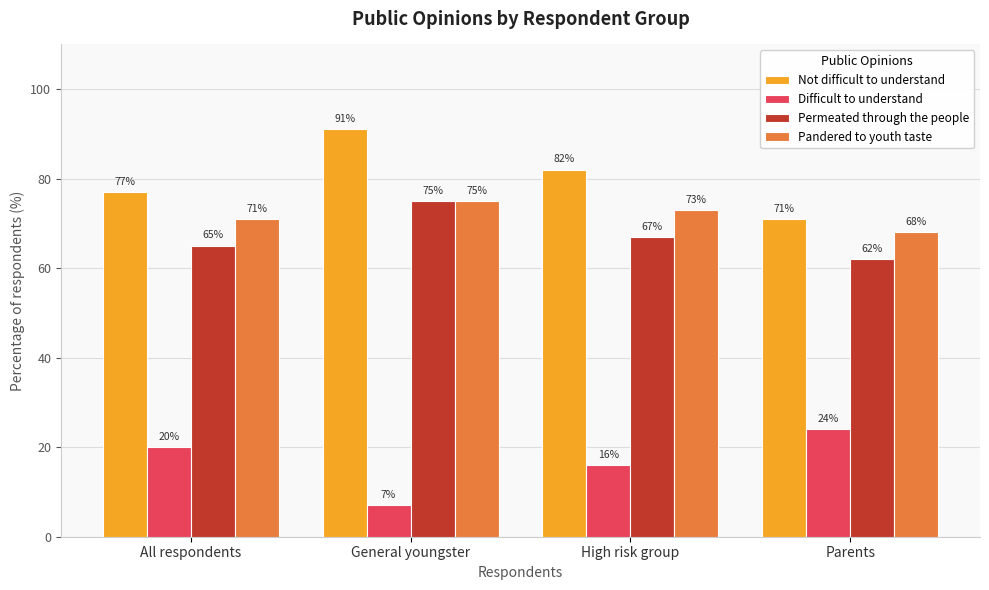

The Difficult to understand series shows 20 at All respondents. True or false?

True